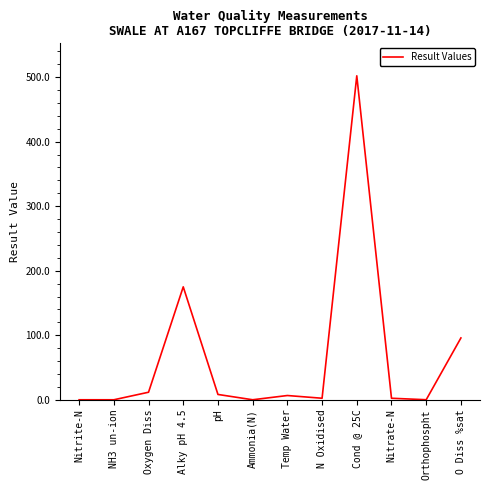

What is the difference between the maximum and minimum values?

502.0